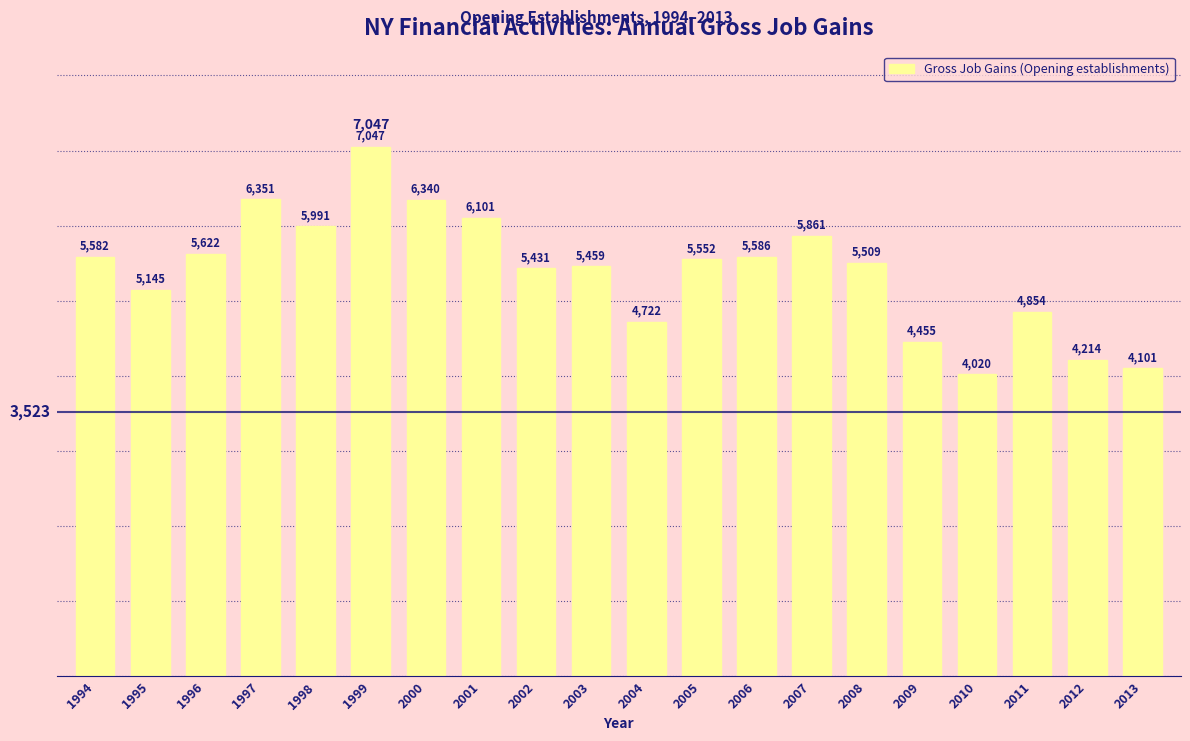

Rank the categories by value from lowest to highest.

2010, 2013, 2012, 2009, 2004, 2011, 1995, 2002, 2003, 2008, 2005, 1994, 2006, 1996, 2007, 1998, 2001, 2000, 1997, 1999